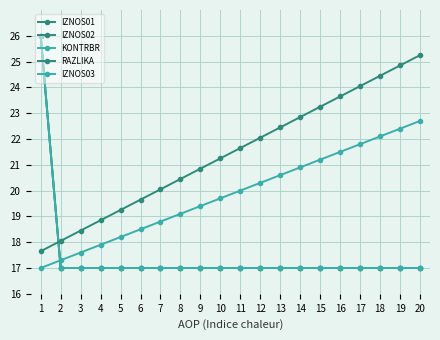

Does the chart have visible grid lines?

Yes